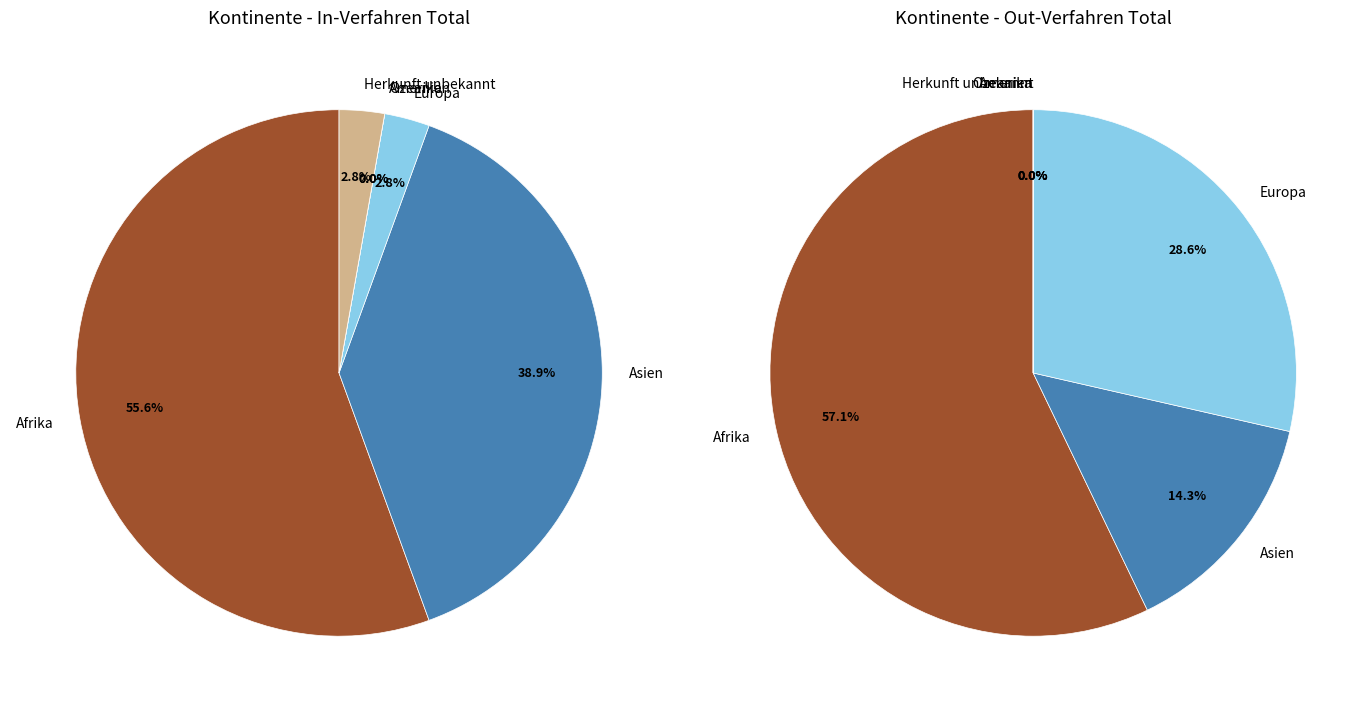

To the nearest percent, what is the combined percentage of Afrika and Herkunft unbekannt?

58%